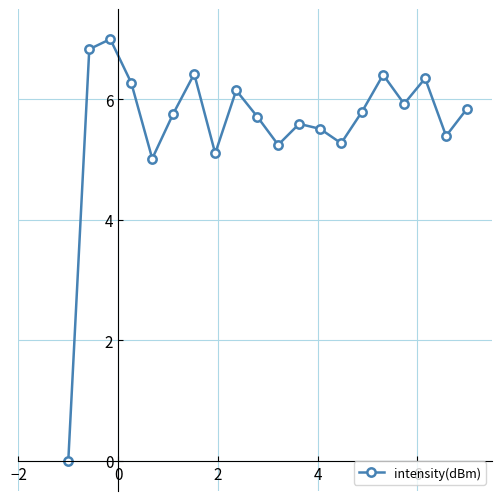

How many interior local valleys (lower than both neighbors) does the data have?

6